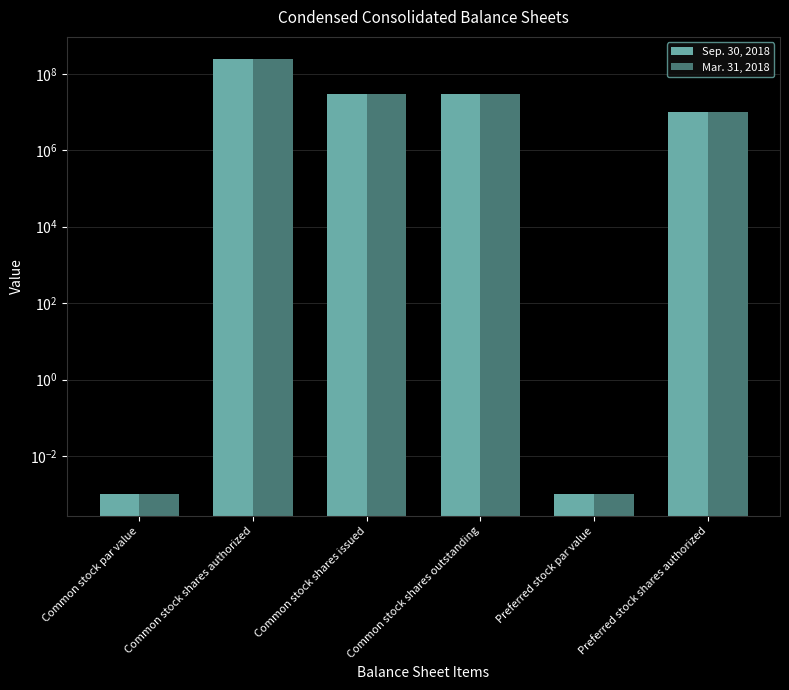

The Sep. 30, 2018 series shows 0.0 at Common stock par value. True or false?

True